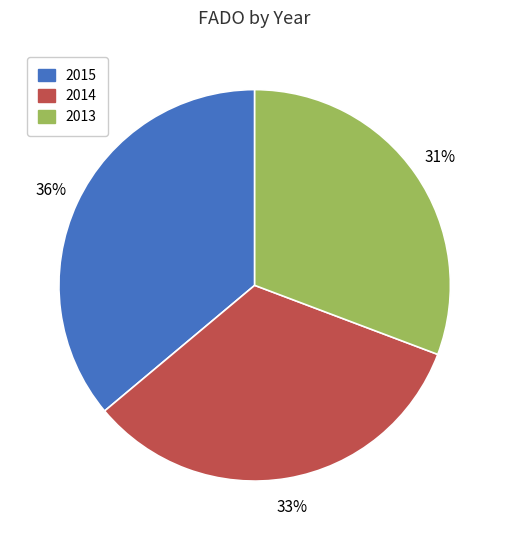

Is the sum of 2014 and 2013 greater than half?

Yes